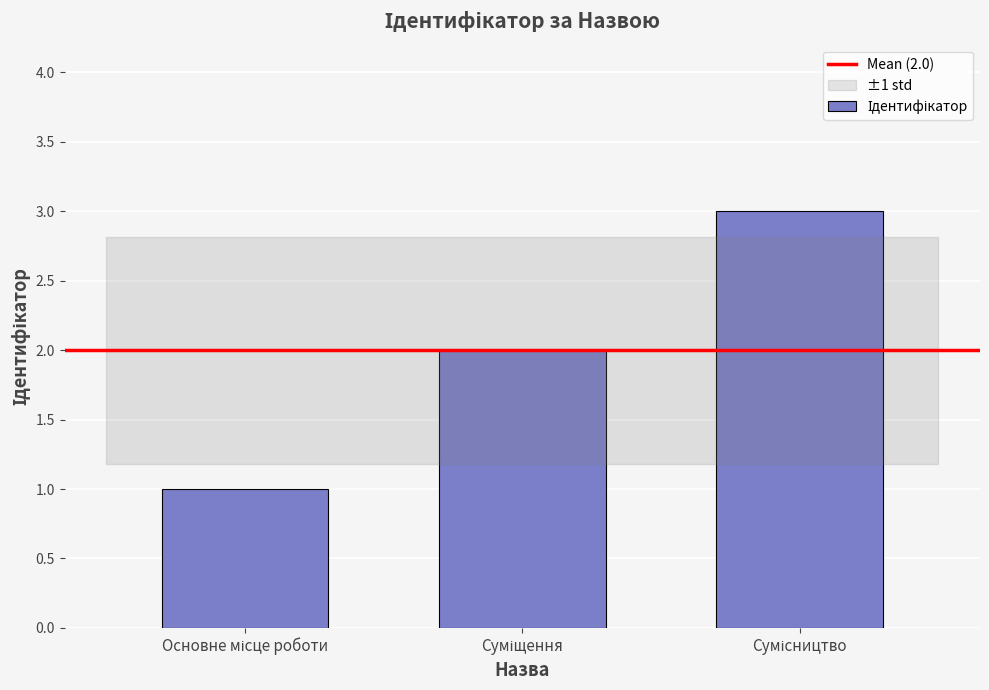

How many bars are there in total?

3